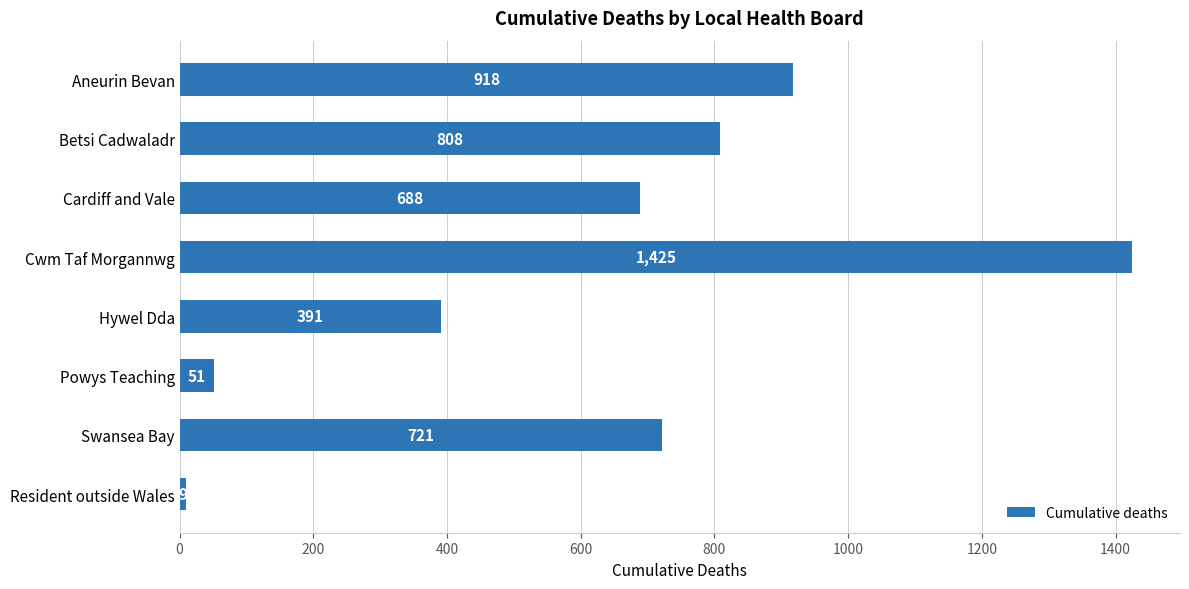

The chart shows a value of 446 at Swansea Bay. True or false?

False